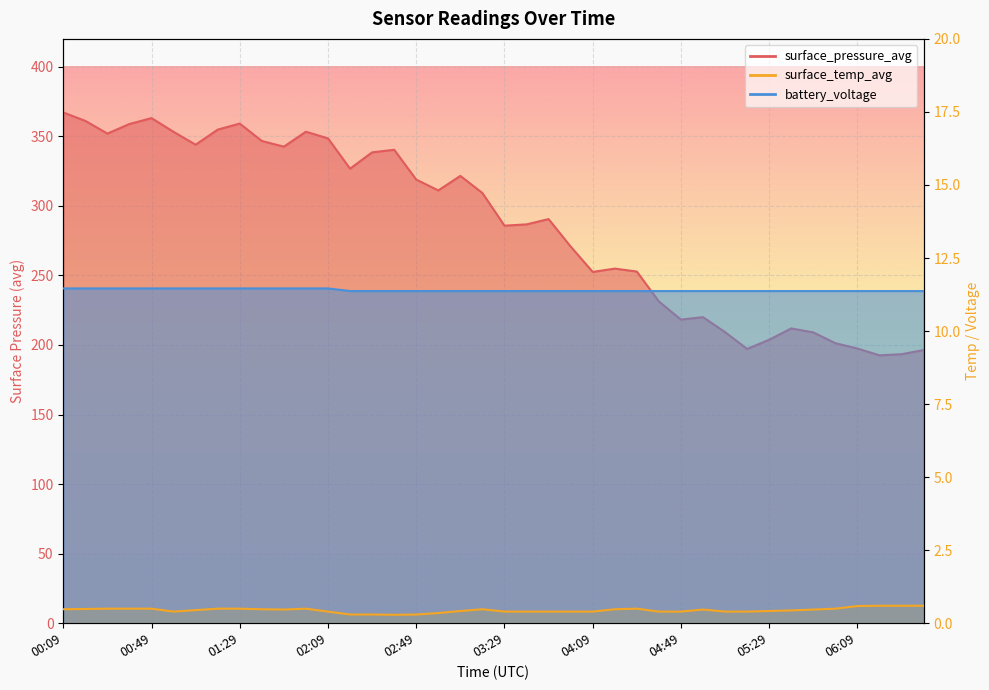

Where is surface_temp_avg nearest to the value 0?

02:39